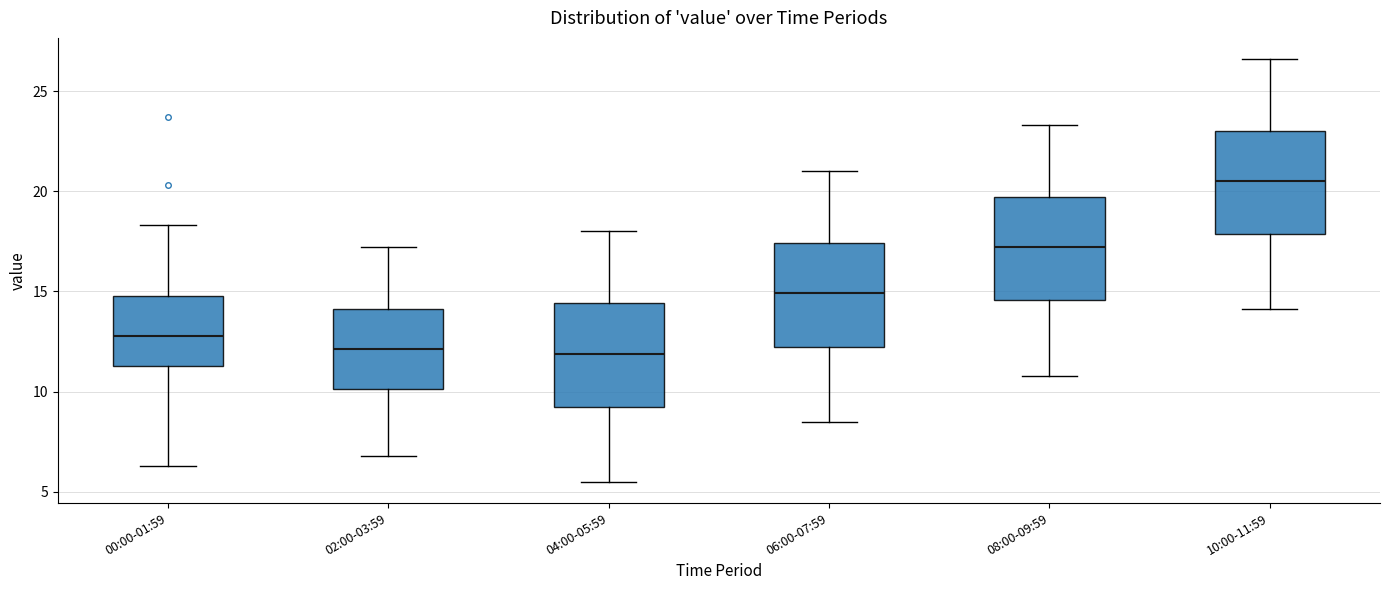

Reading left to right, read every box against the y-axis: the position of its median line, the range the box covers, and the ends of its whiskers. The values are not printed on the chart, so give them approximately, as read against the axis.

00:00-01:59: median 13.0, box 11.5 to 15.0, whiskers 6.5 to 18.5
02:00-03:59: median 12.0, box 10.0 to 14.0, whiskers 7.0 to 17.0
04:00-05:59: median 12.0, box 9.5 to 14.5, whiskers 5.5 to 18.0
06:00-07:59: median 15.0, box 12.5 to 17.5, whiskers 8.5 to 21.0
08:00-09:59: median 17.0, box 14.5 to 19.5, whiskers 11.0 to 23.5
10:00-11:59: median 20.5, box 18.0 to 23.0, whiskers 14.0 to 26.5